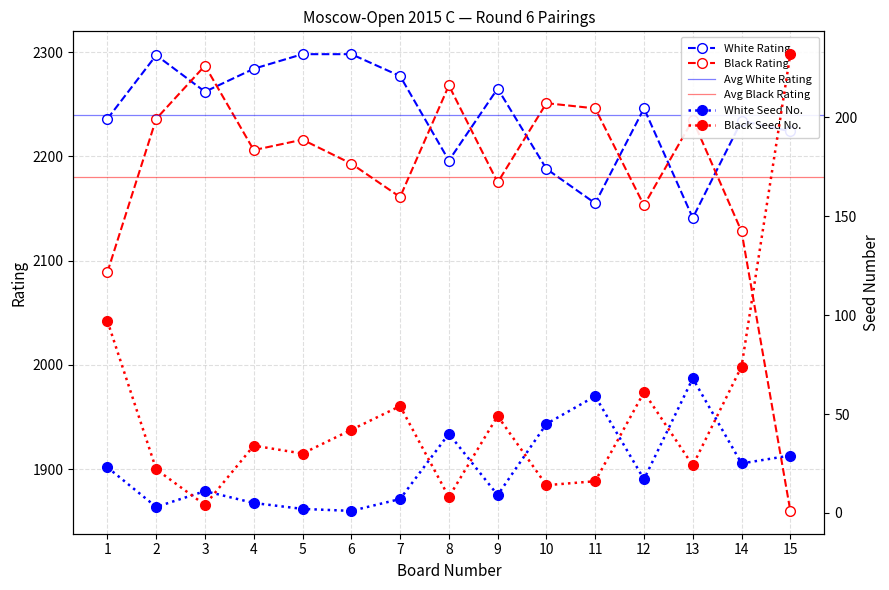

What is the difference between the maximum and minimum values in the White Rating (col_4) series?

157